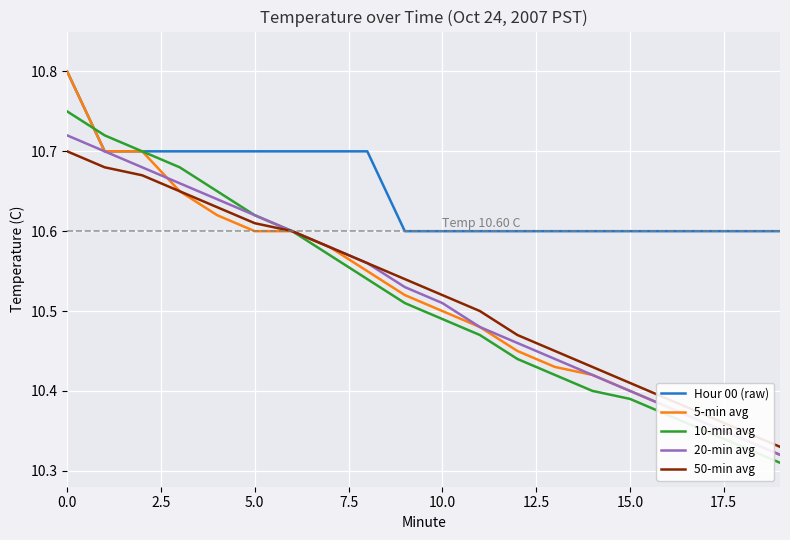

Which series has the largest total across all categories?

Hour 00 (raw)